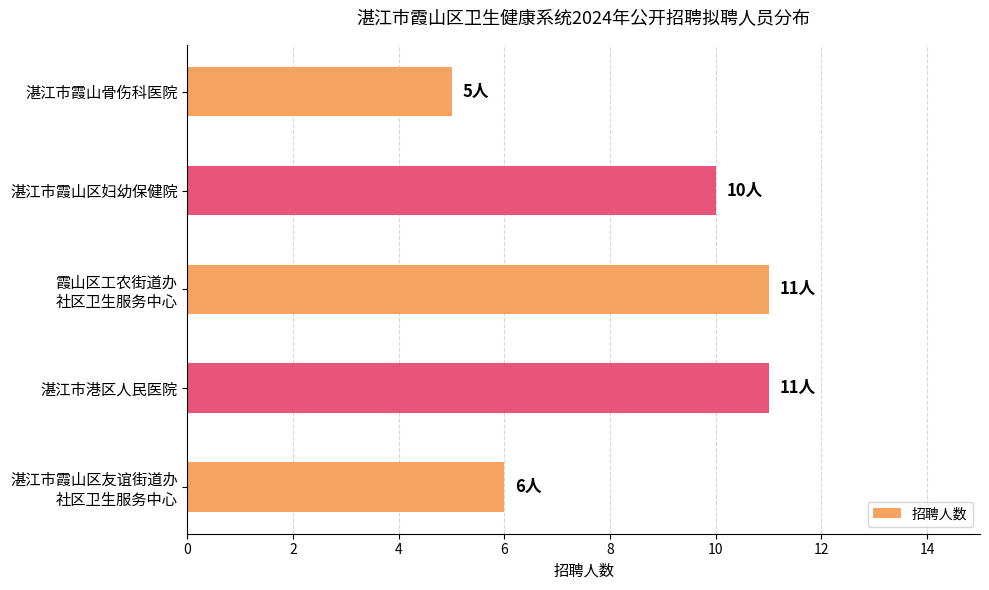

The value at 湛江市霞山骨伤科医院 is 3. True or false?

False